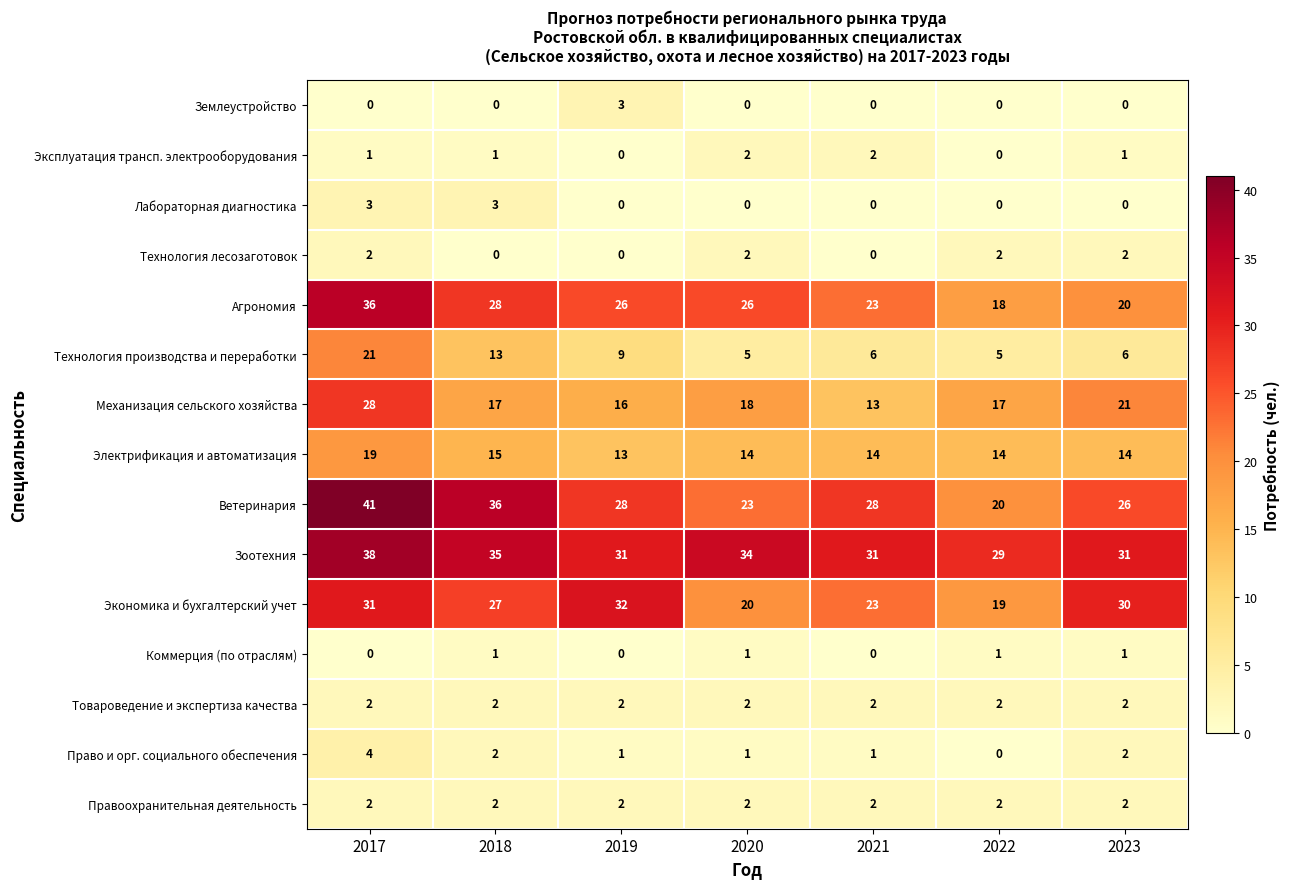

Which series changed the most between 2018 and 2023?

Ветеринария